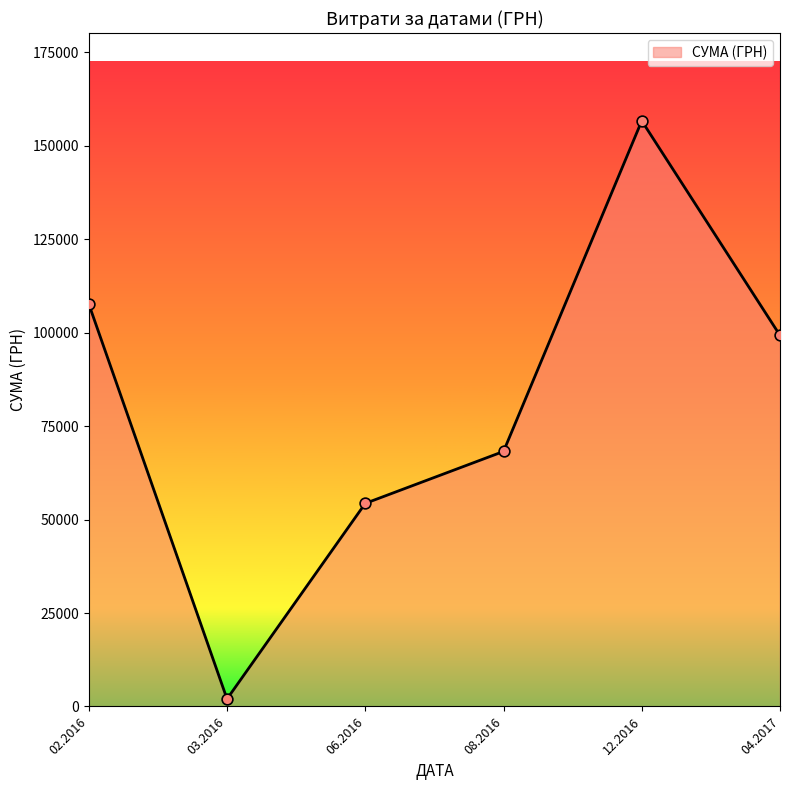

Approximately how many times larger is the value at 02.2016 compared to 06.2016?

2.0